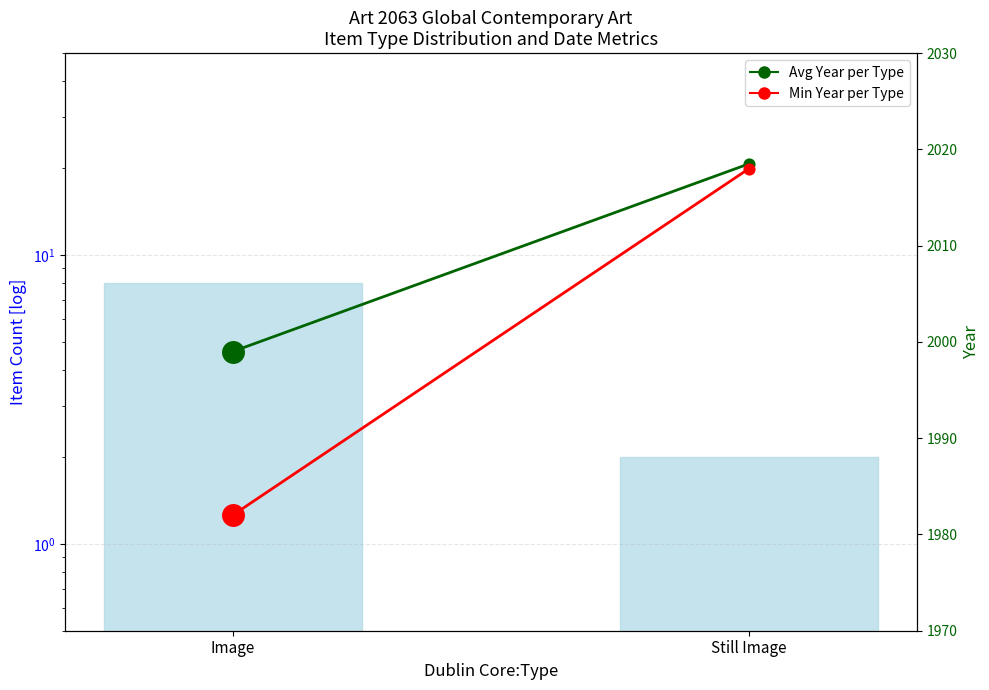

Which series reaches the minimum Y coordinate?

Item Count